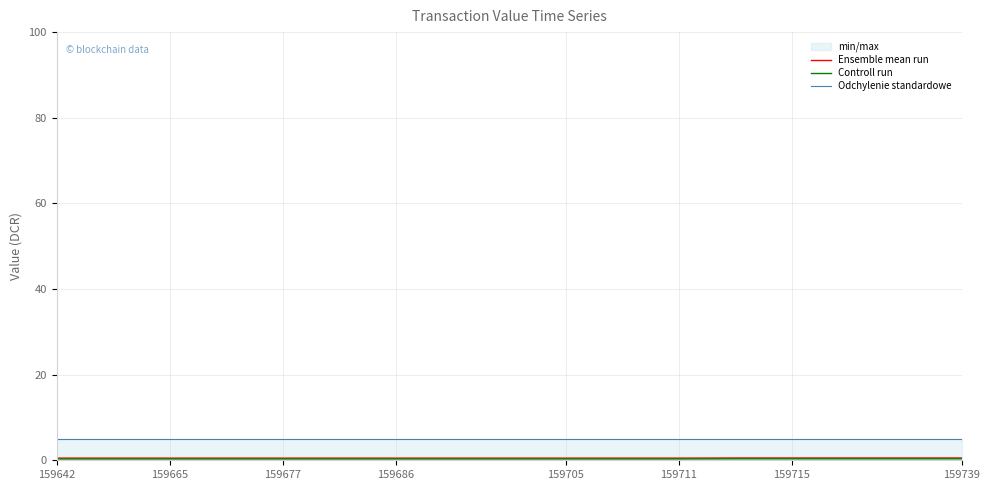

Which series has the largest total across all categories?

Odchylenie standardowe